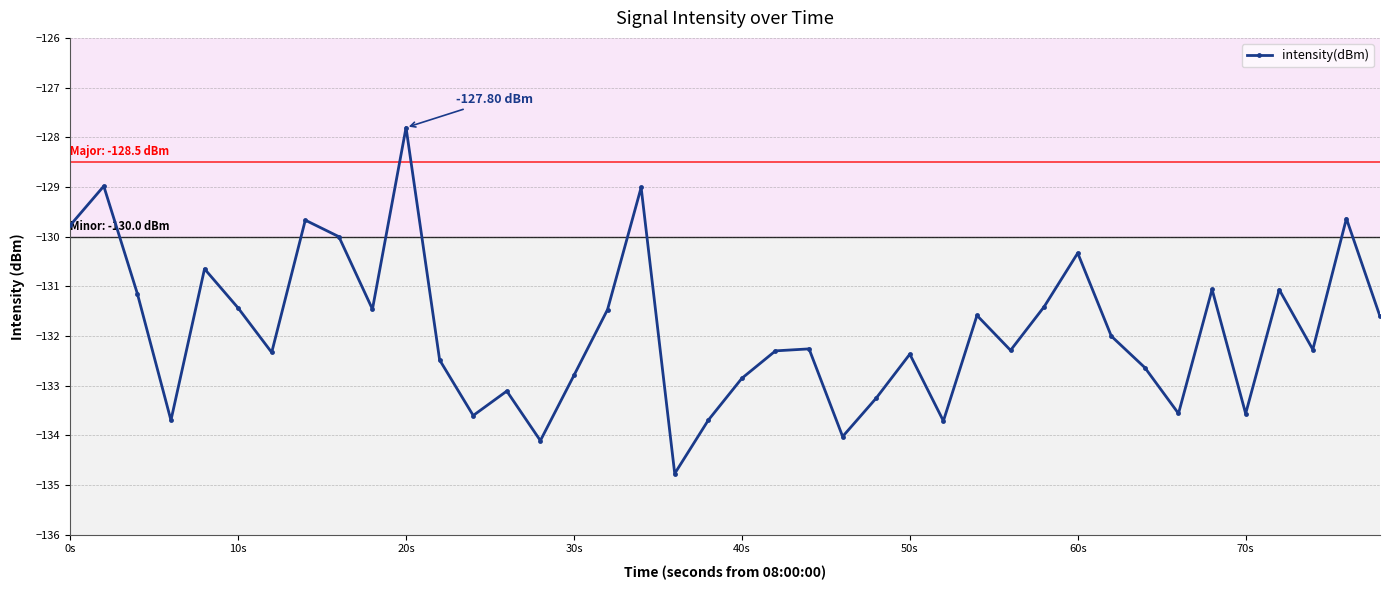

What is the difference between the maximum and minimum values?

7.0